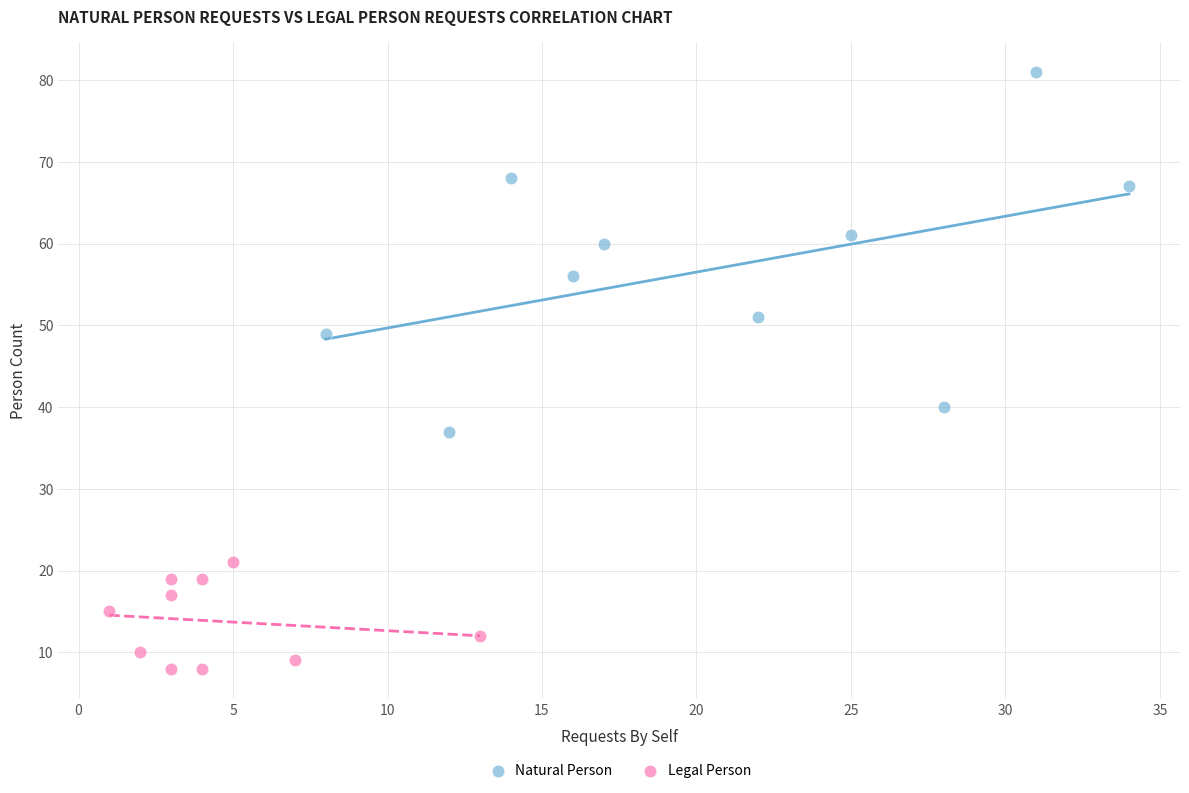

Which series reaches the maximum Y coordinate?

Natural Person